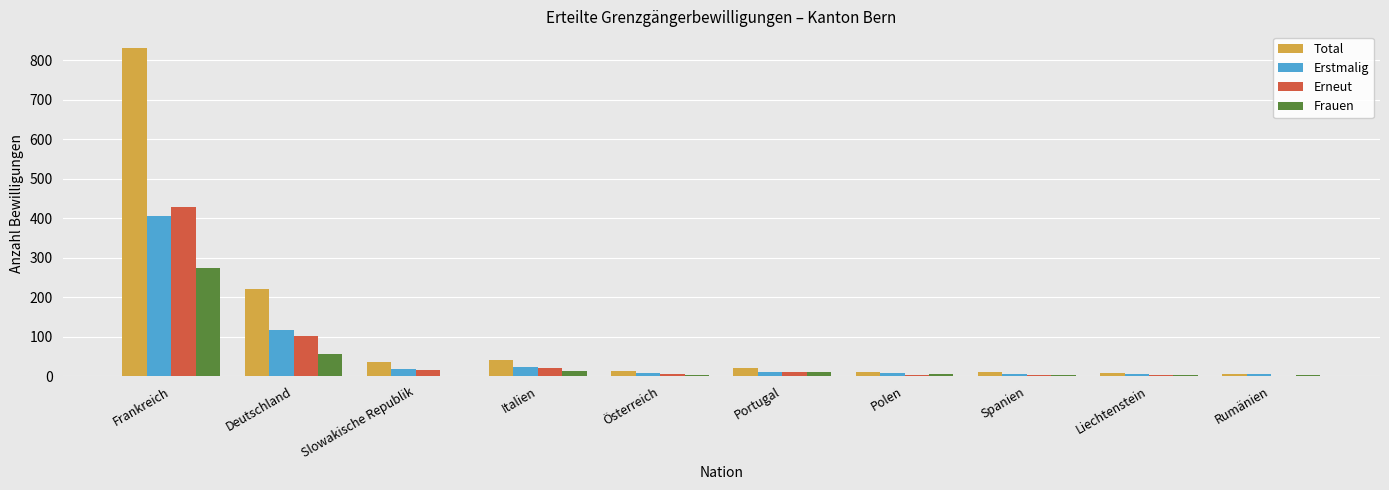

Are the bars grouped side by side (vs. stacked)?

Yes